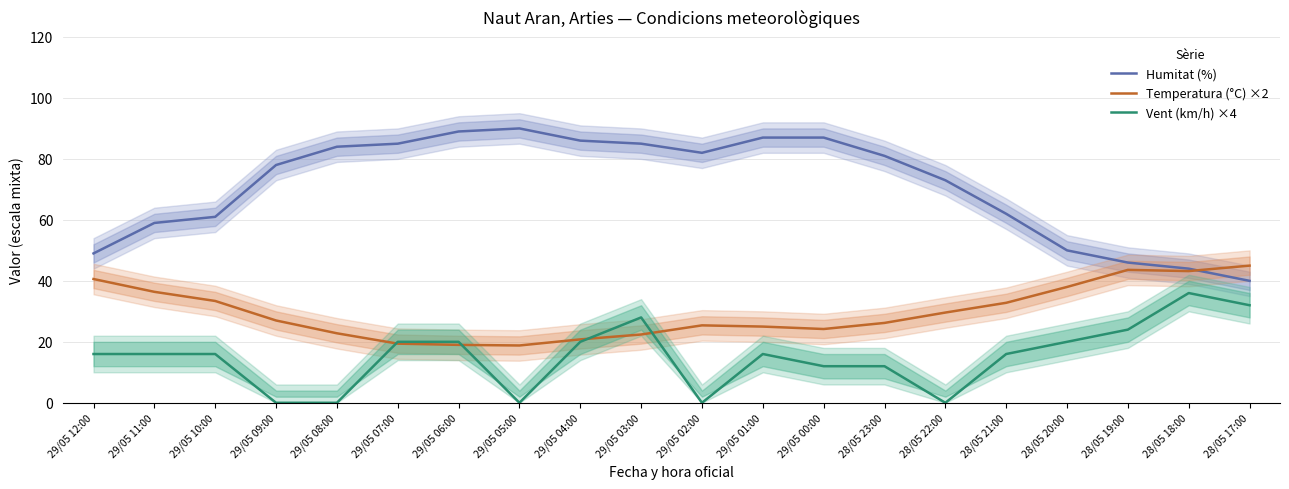

Which label corresponds to the largest value in the chart?

29/05 05:00